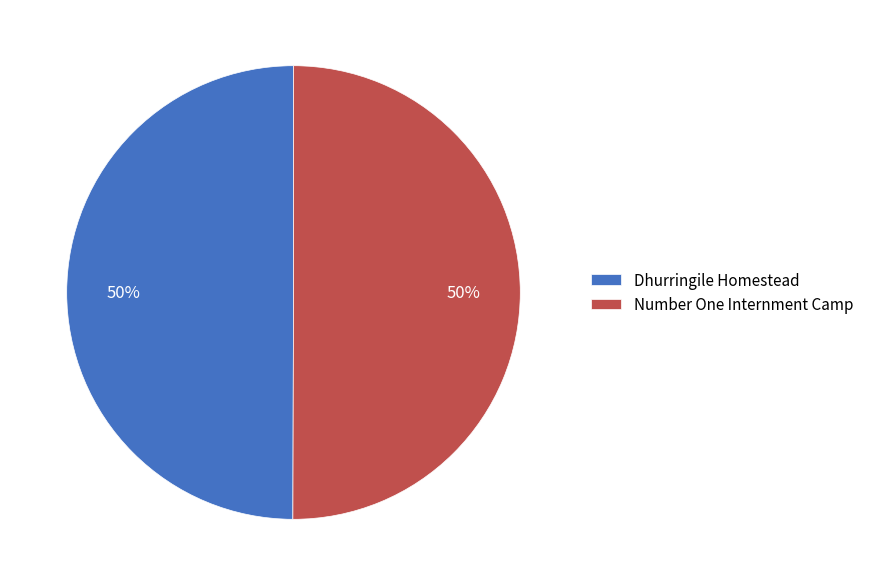

Is the sum of Dhurringile Homestead and Number One Internment Camp greater than half?

Yes